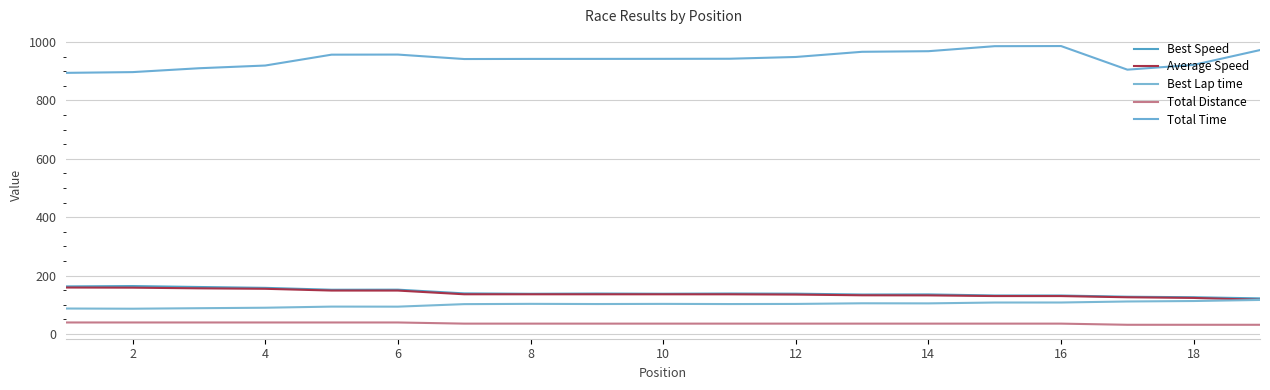

Does the chart have visible grid lines?

Yes